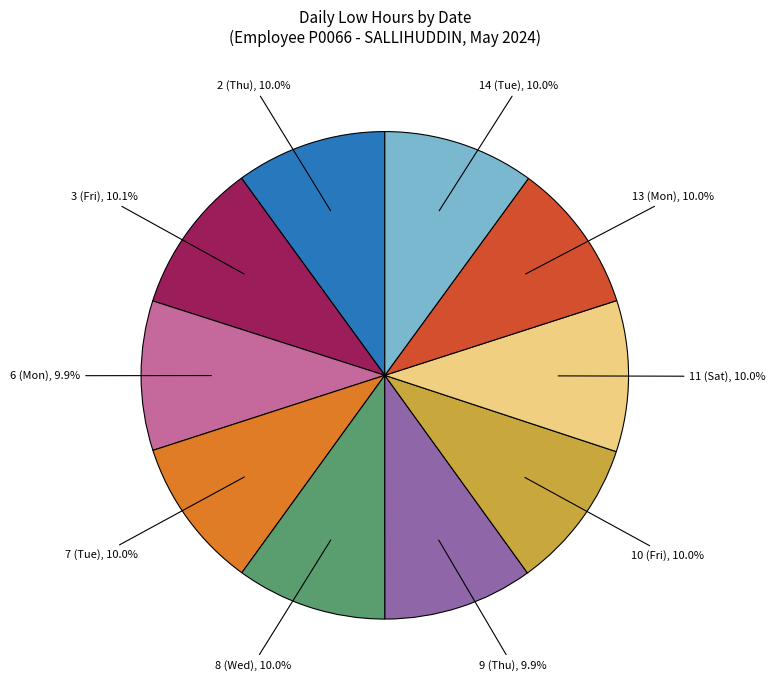

What is the ratio of the value at 13 (Mon) to the value at 14 (Tue)?

1.0